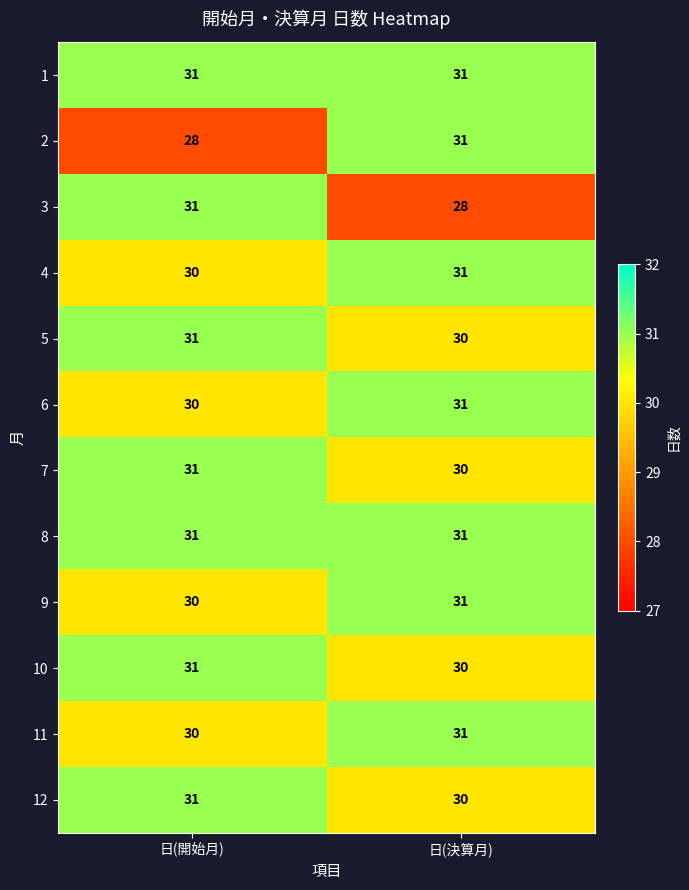

What is the maximum value for 12?

31